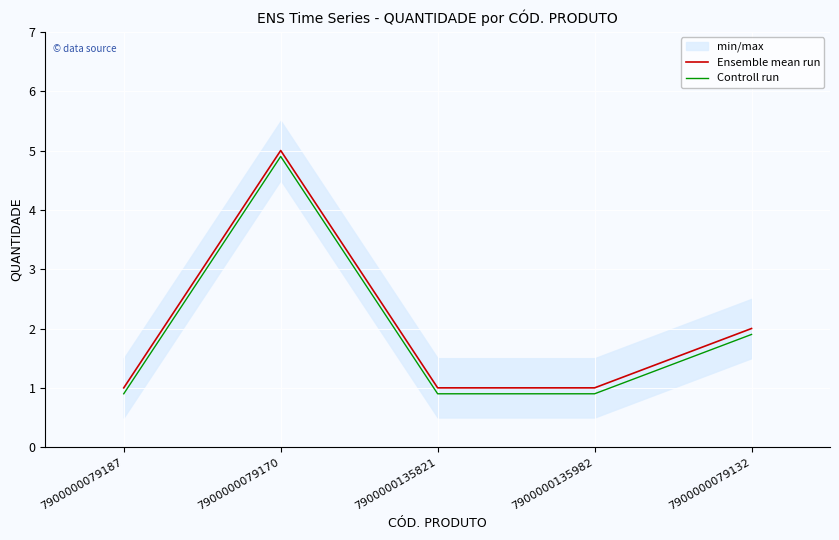

The value of Controll run at 7900000079187 is 0.9. True or false?

True